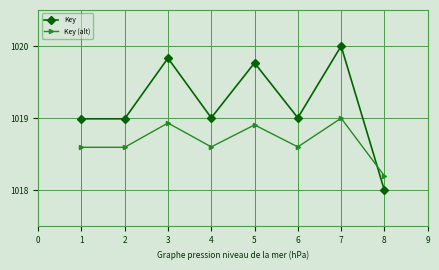

At which category does the chart reach its peak across all series?

7